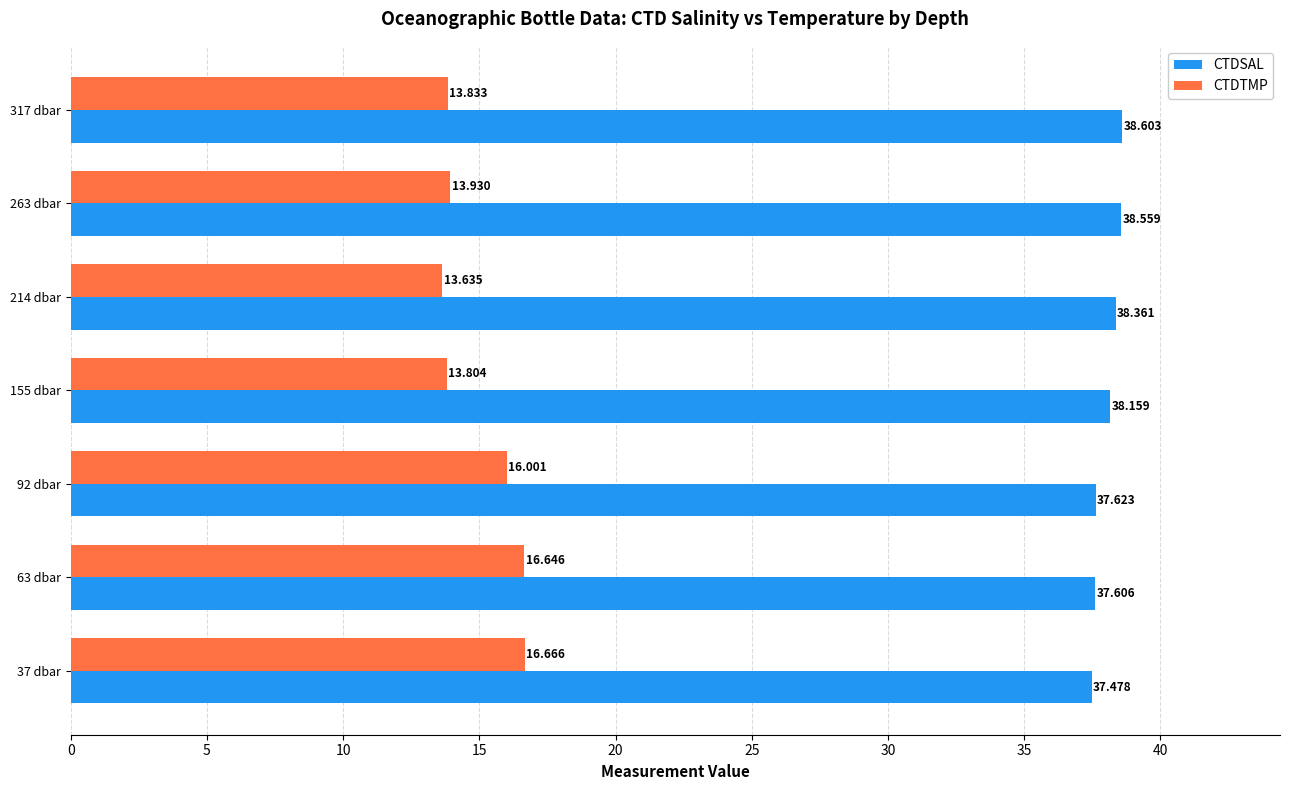

Rank the series by their maximum value, from highest to lowest.

CTDSAL, CTDTMP